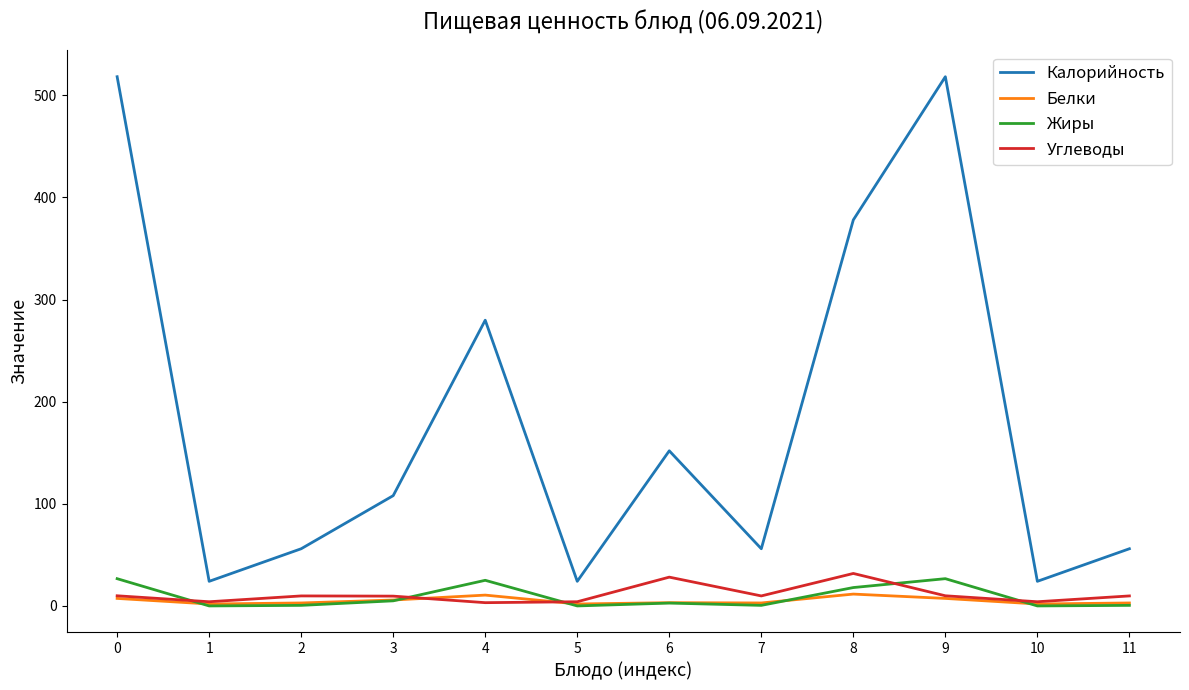

What is the total value across all series at 11?

69.3